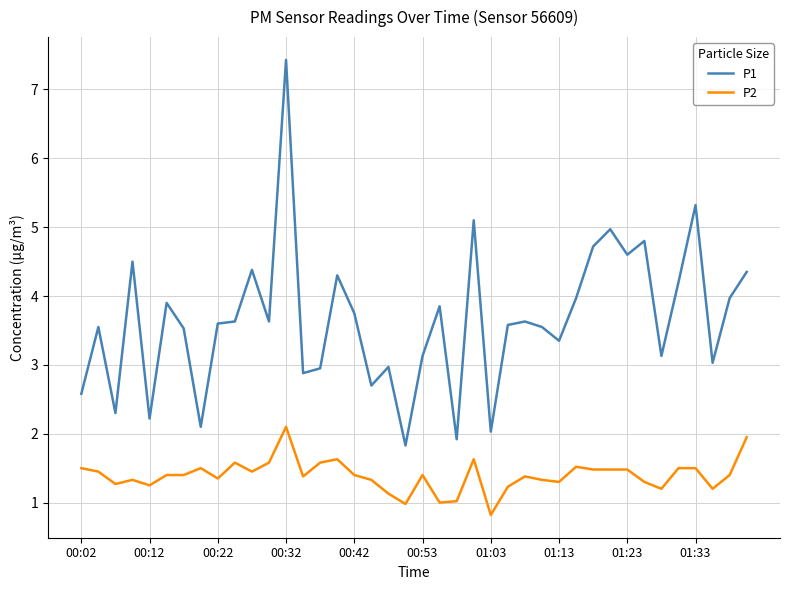

Which series has the largest total across all categories?

P1